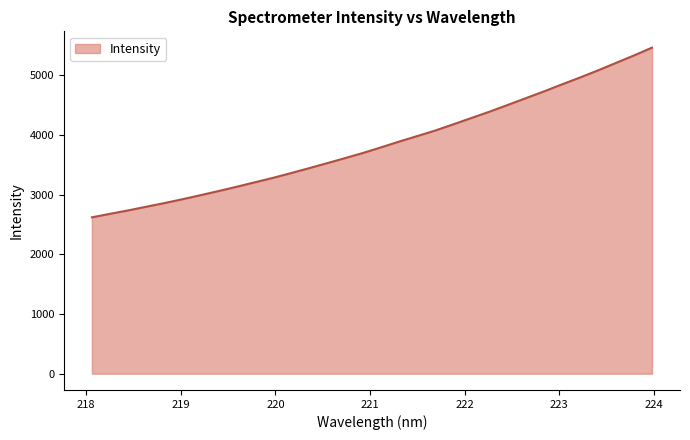

What is the minimum value shown in the chart?

2618.2